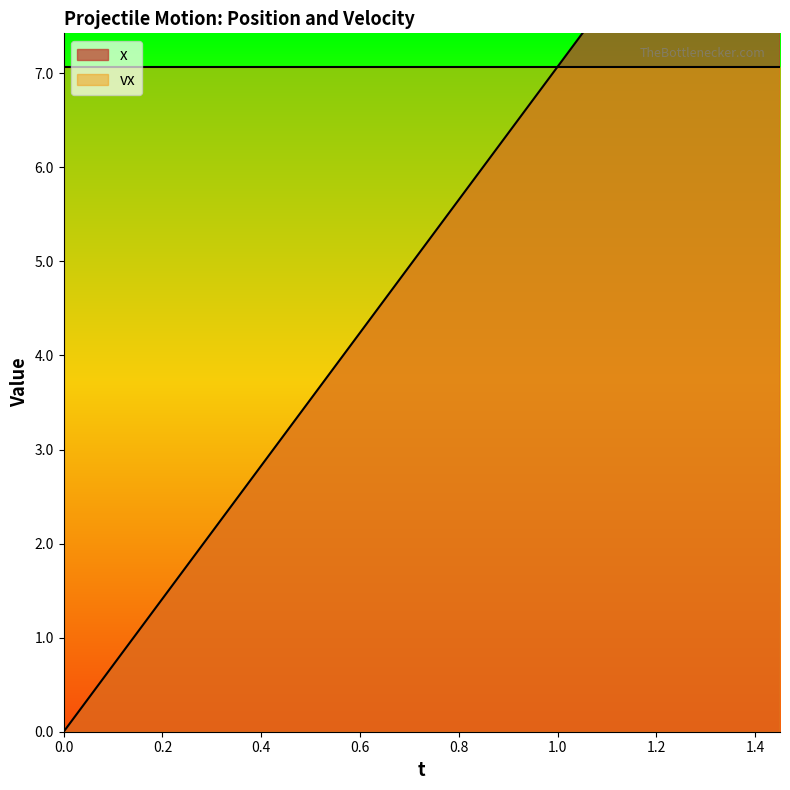

List the labels in order of value, largest first.

1.45, 1.4, 1.35, 1.3, 1.25, 1.2, 1.15, 1.1, 1.05, 1.0, 0.95, 0.9, 0.85, 0.8, 0.75, 0.7, 0.65, 0.6, 0.55, 0.5, 0.45, 0.4, 0.35, 0.3, 0.25, 0.2, 0.15, 0.1, 0.05, 0.0